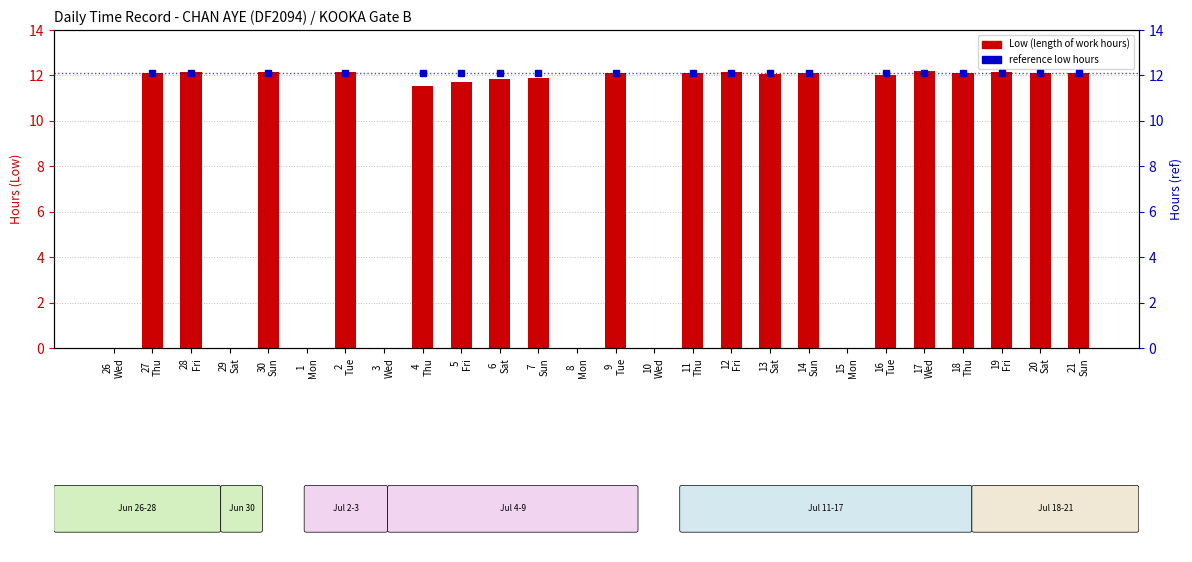

Between 14
Sun and 18
Thu, which series saw the biggest shift?

Low hours